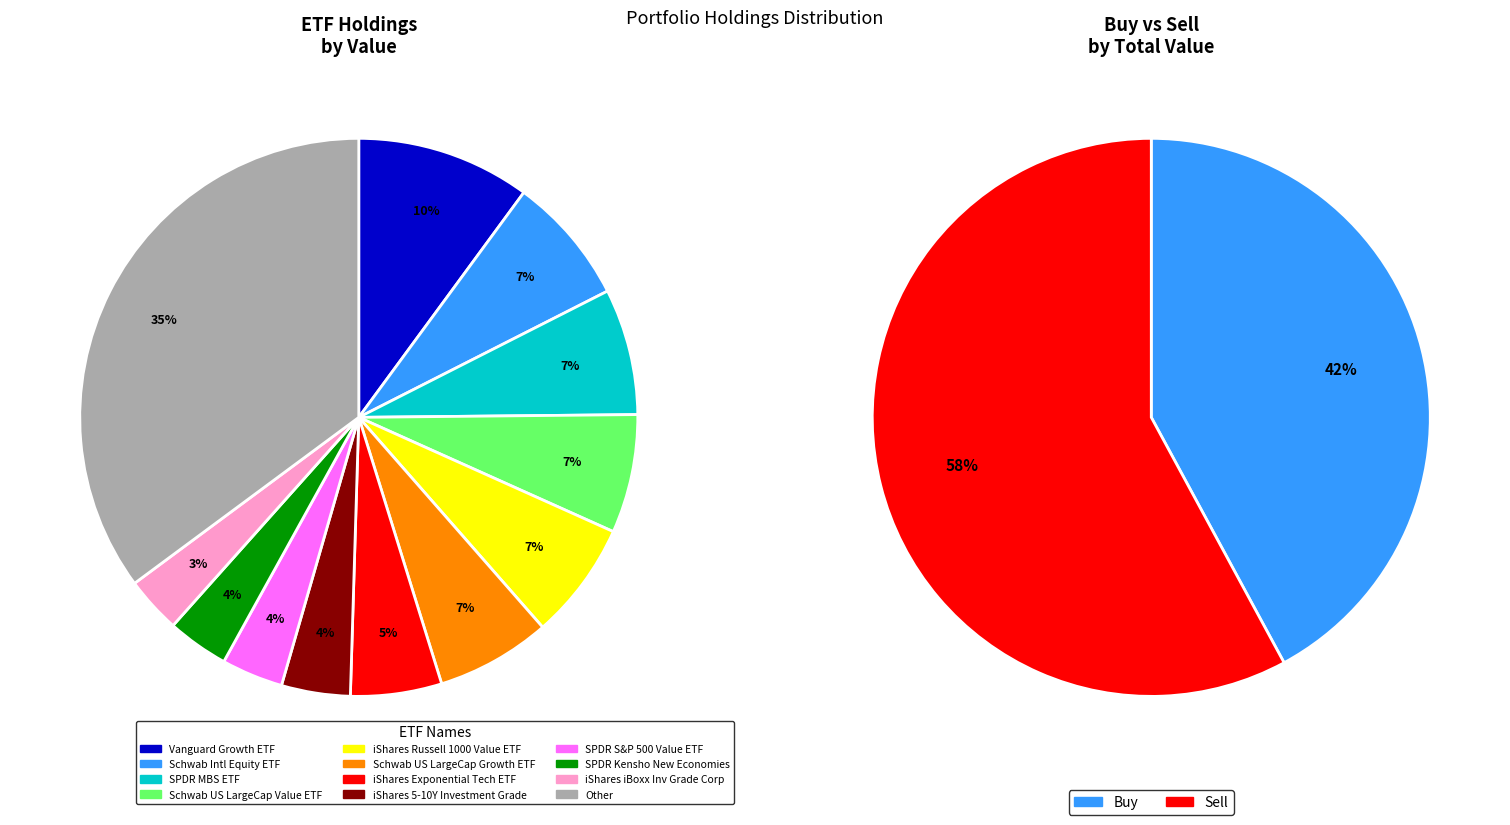

To the nearest percent, what is the difference between the largest and smallest slice percentages?

32%